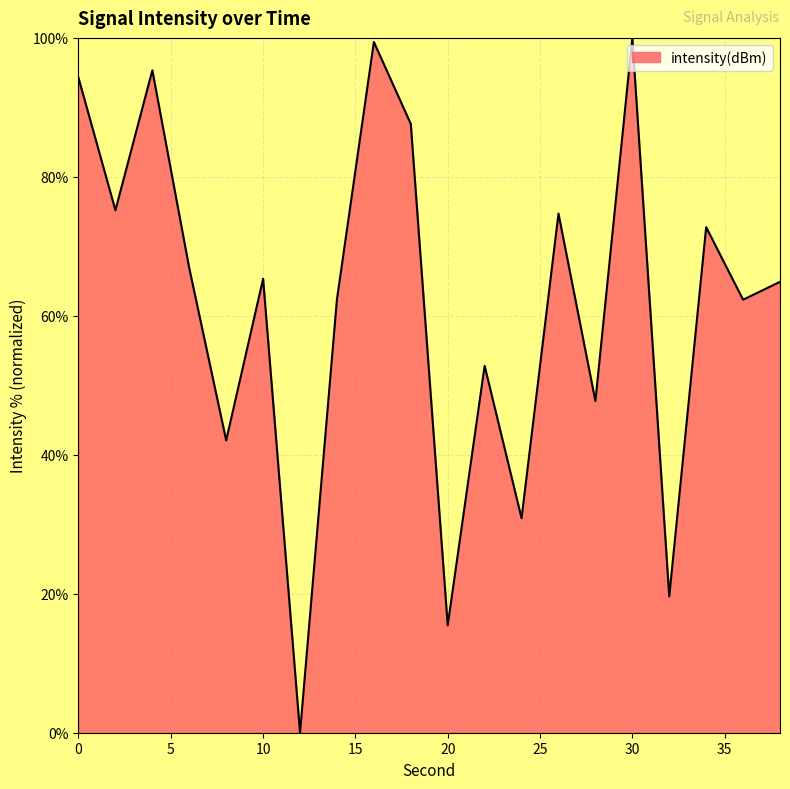

How many lines are shown in the chart?

1